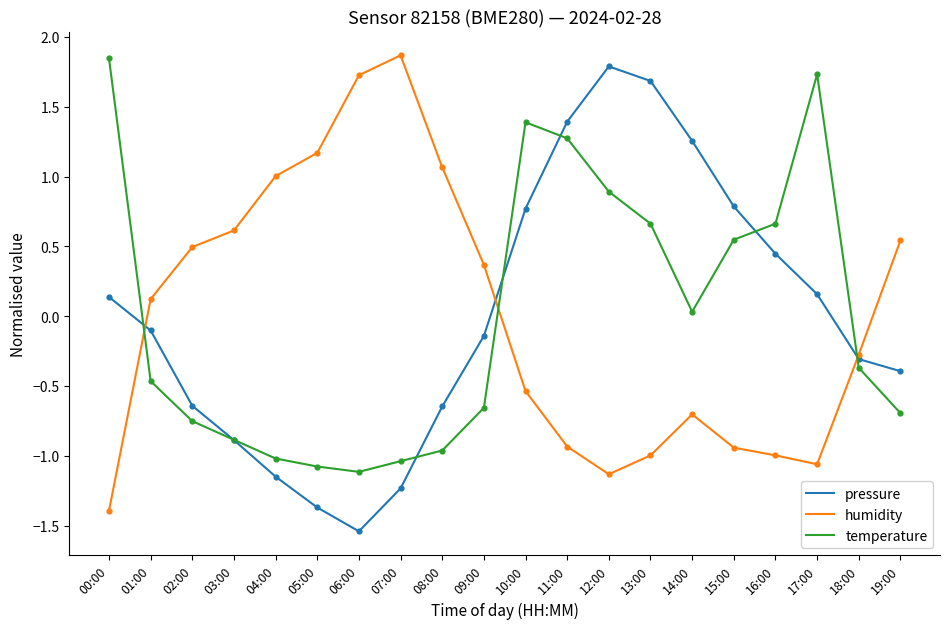

What is the difference between the highest and lowest values at 01:00?

0.6